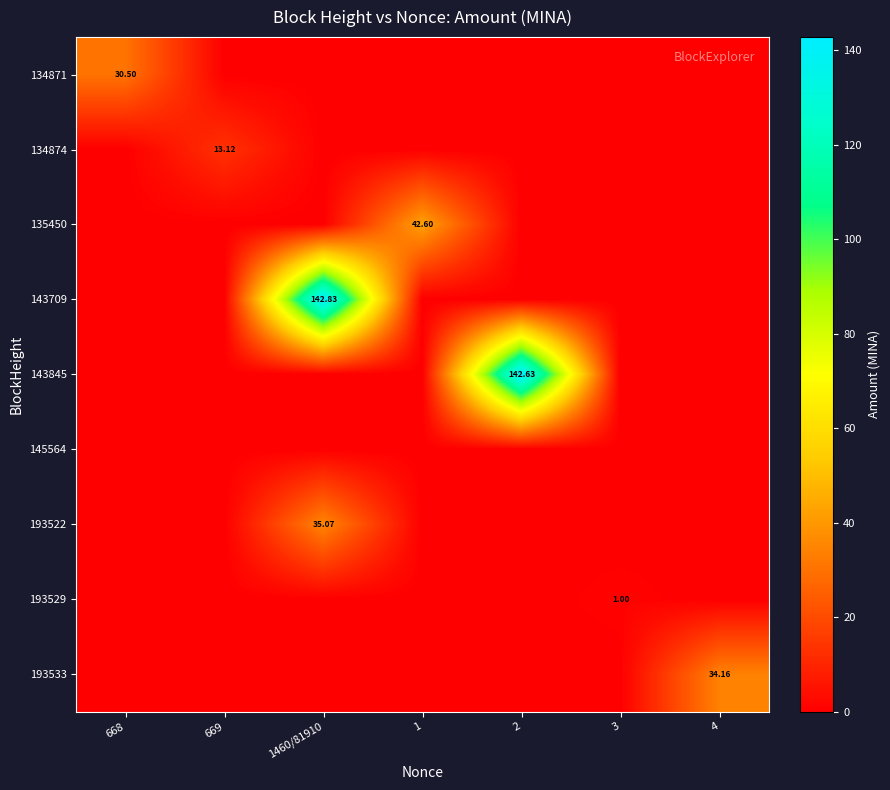

Rank the series by their maximum value, from highest to lowest.

143709, 143845, 135450, 193522, 193533, 134871, 134874, 193529, 145564